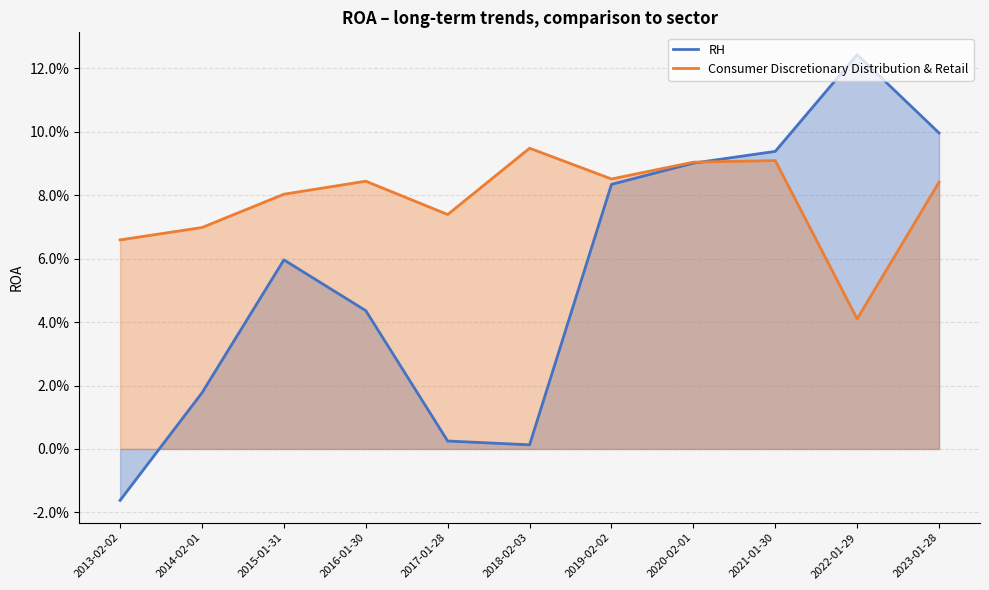

At which label is RH closest to 0?

2018-02-03